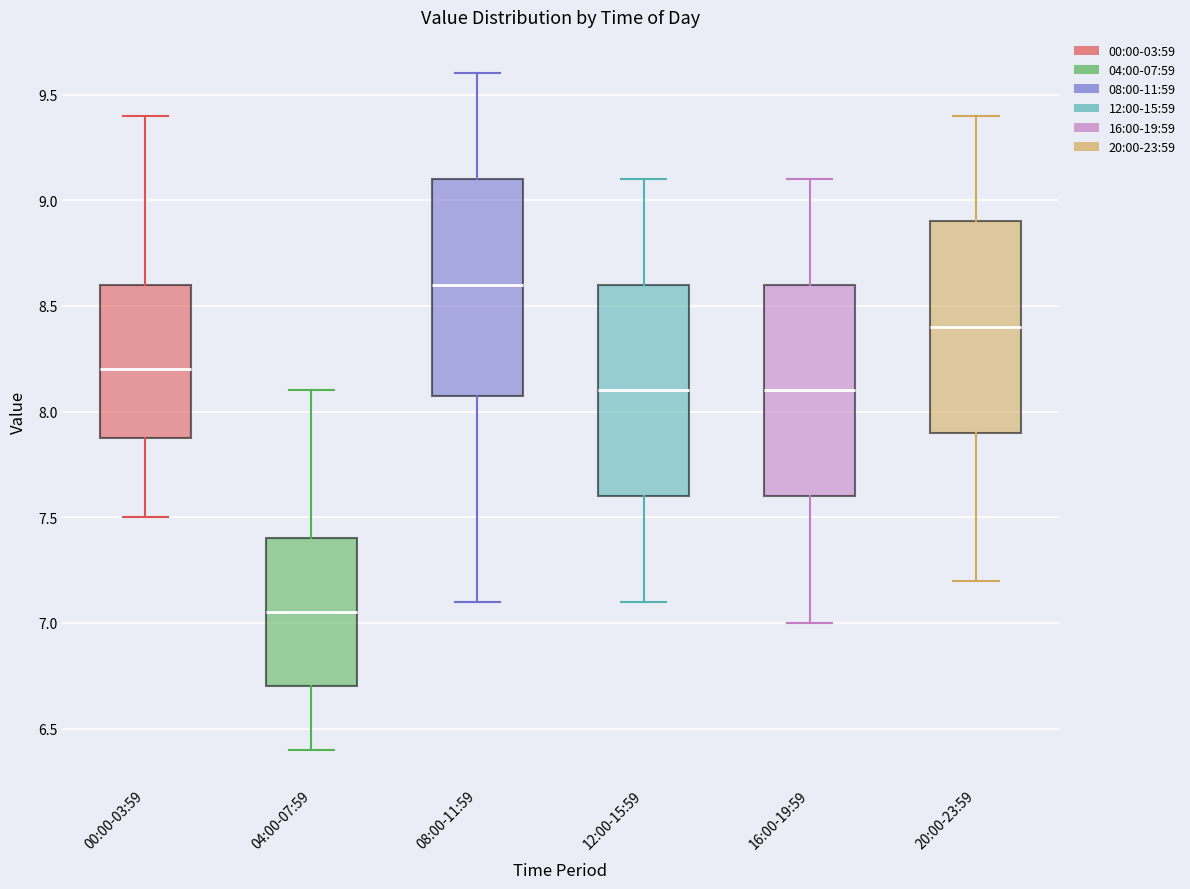

Which box's median line is the lowest?

04:00-07:59